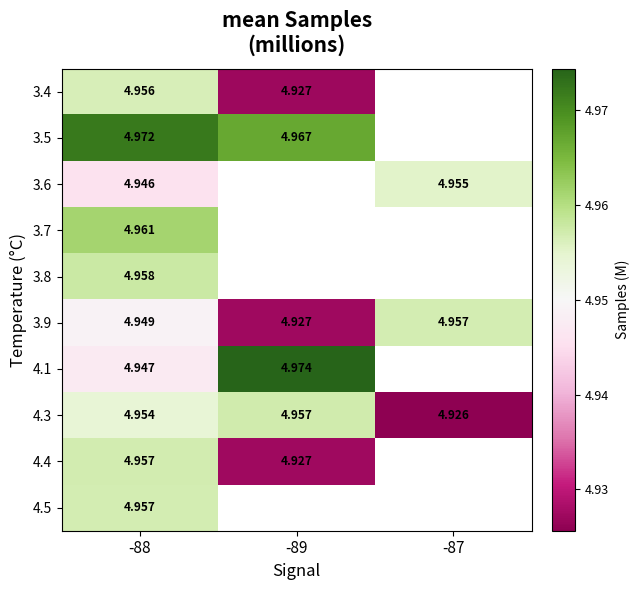

Is the value of 3.9 at -89 greater than the value of 4.1 at -89?

No